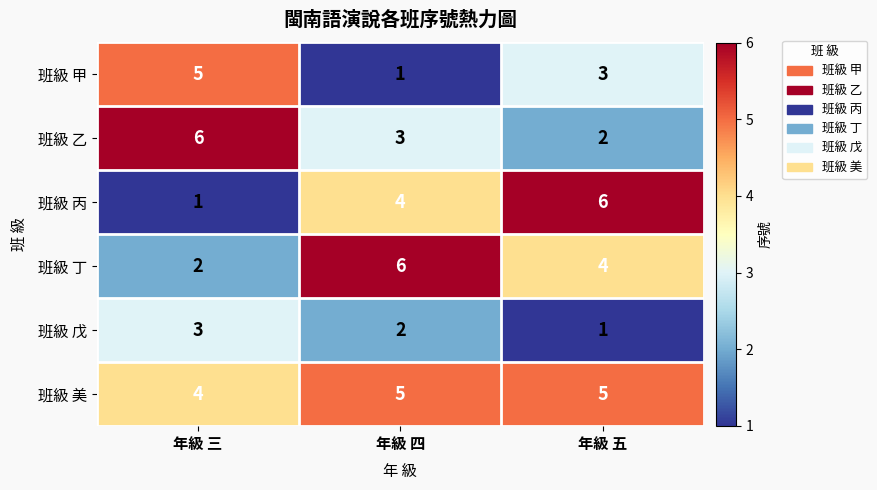

What is the difference between the highest and lowest values at 年級 三?

5